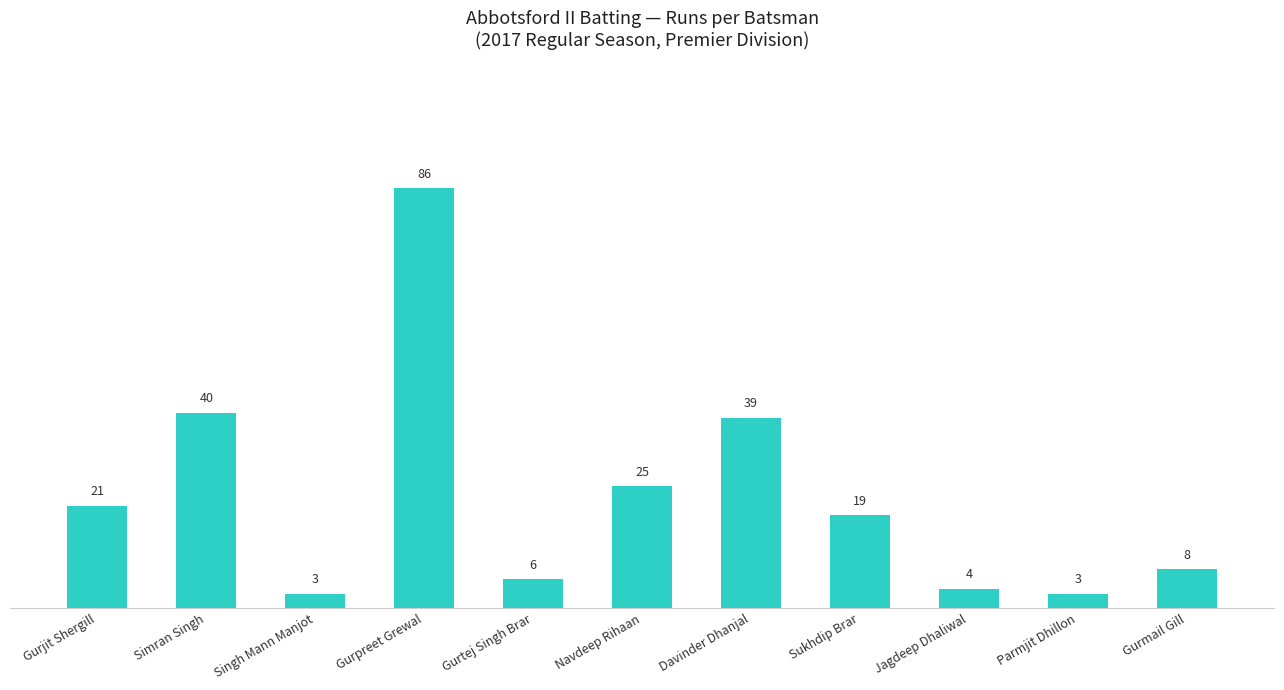

At which category does the chart reach its peak across all series?

Gurpreet Grewal